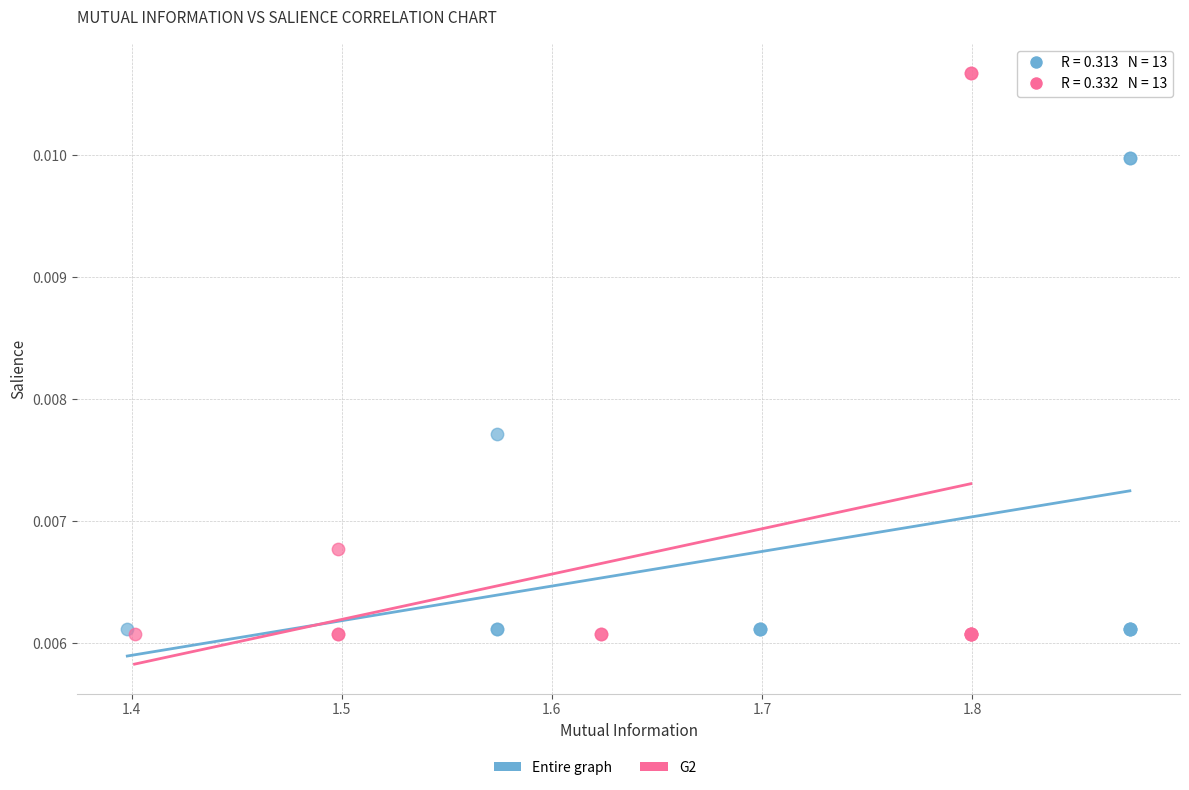

Which series reaches the maximum Y coordinate?

G2